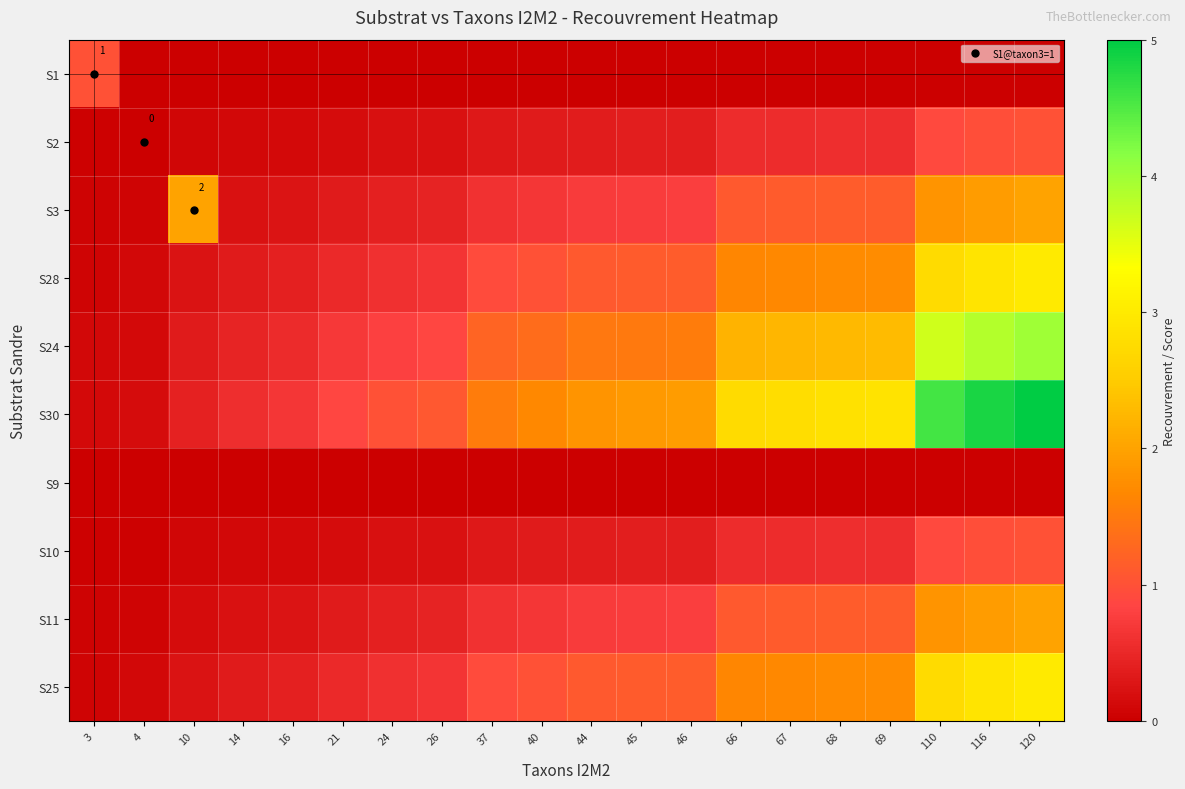

Read the S3 value at 10.

2.0